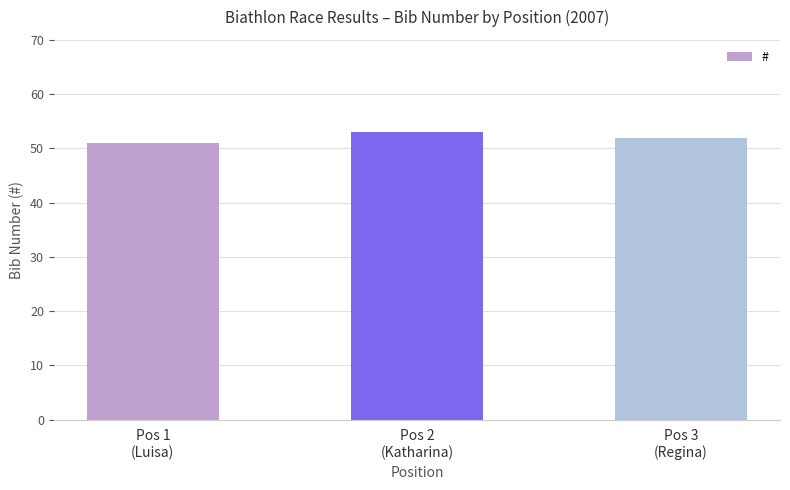

Rank the categories by value from lowest to highest.

Pos 1
(Luisa), Pos 3
(Regina), Pos 2
(Katharina)